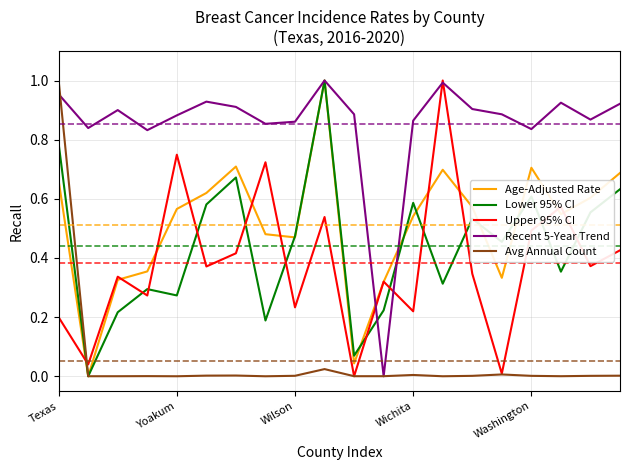

Which series has the largest total across all categories?

Recent 5-Year Trend